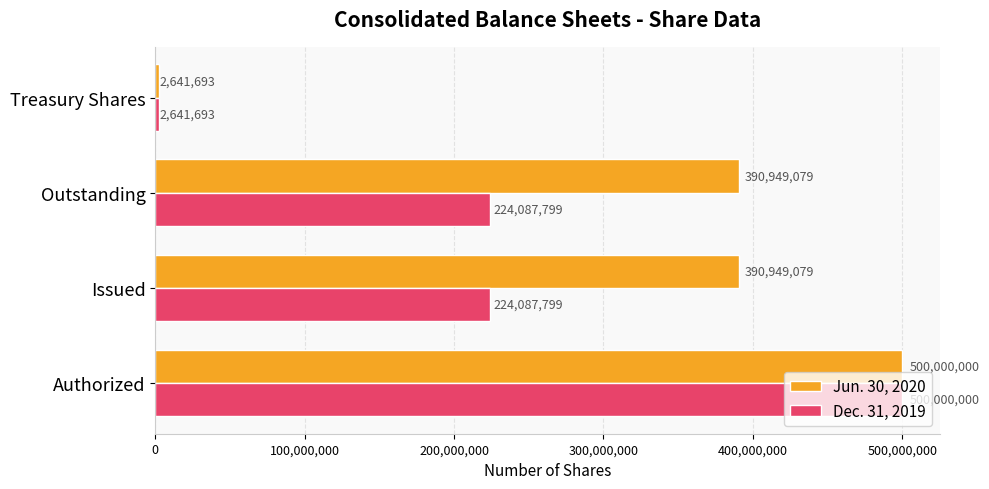

How many values in the Dec. 31, 2019 series are below 224087799?

1